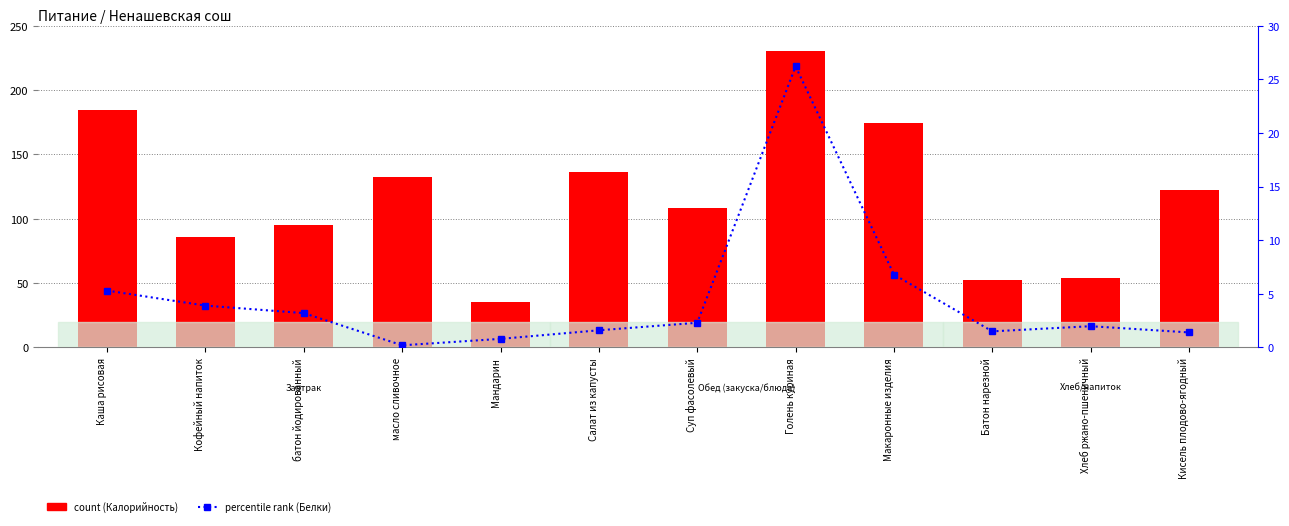

How many values in the percentile rank (Белки) series are below 2?

6